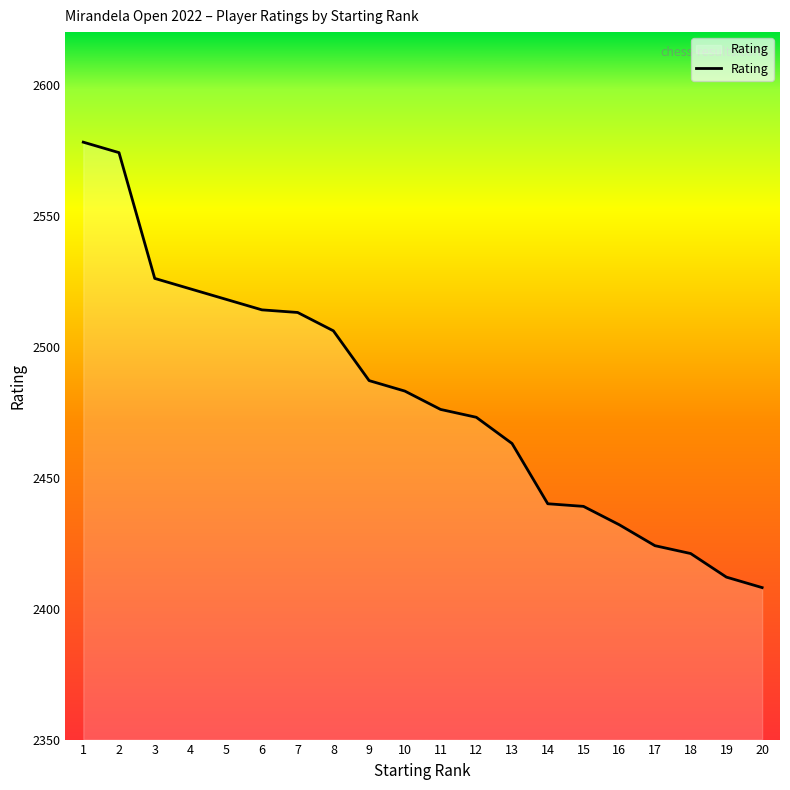

Where is the data nearest to the value 2493?

9